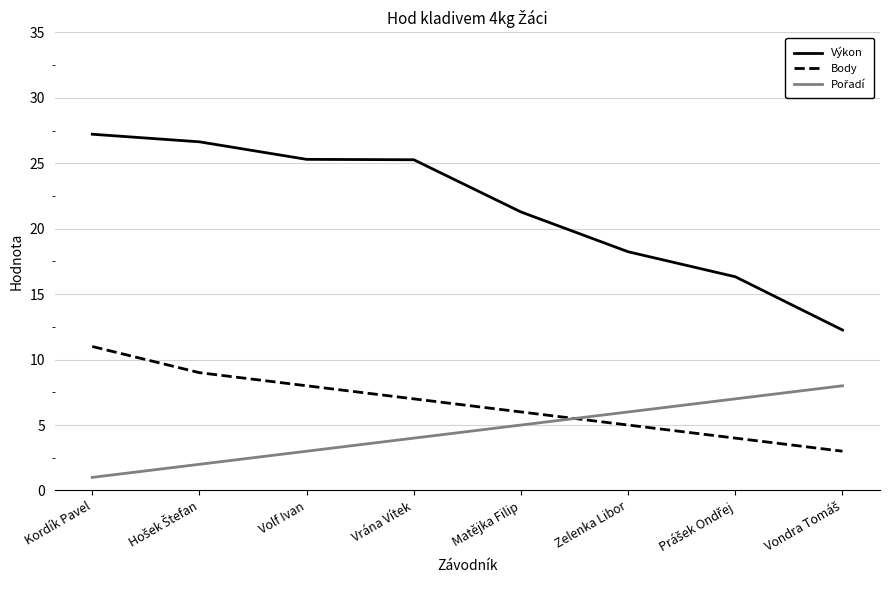

Read the Body value at Vrána Vítek.

7.0